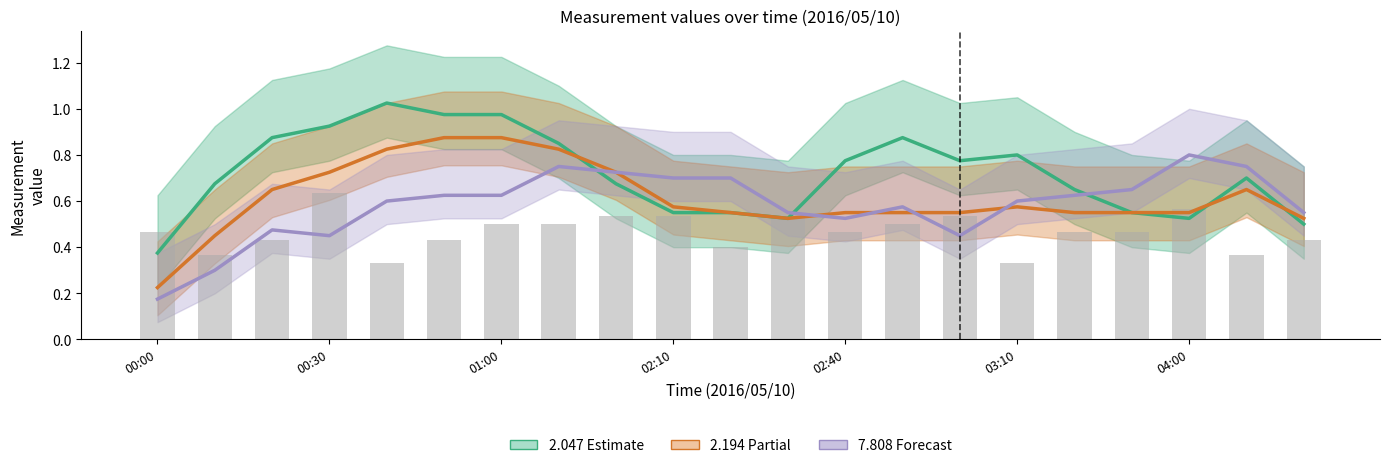

What is the difference between the 2.047 (smooth) values at 02:40 and 20?

0.5